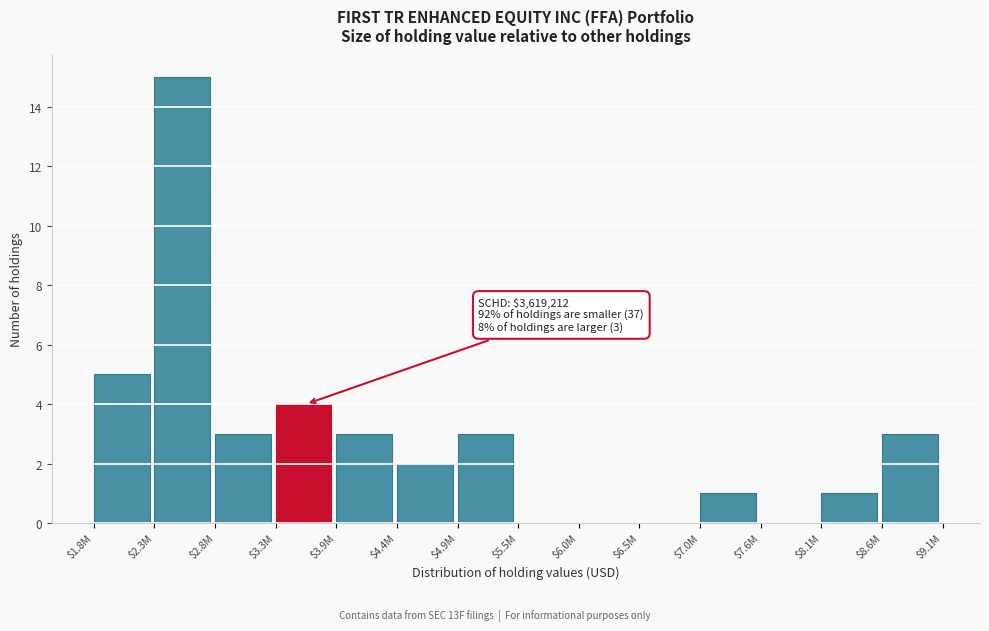

At which label is the value closest to 7?

$1.8M